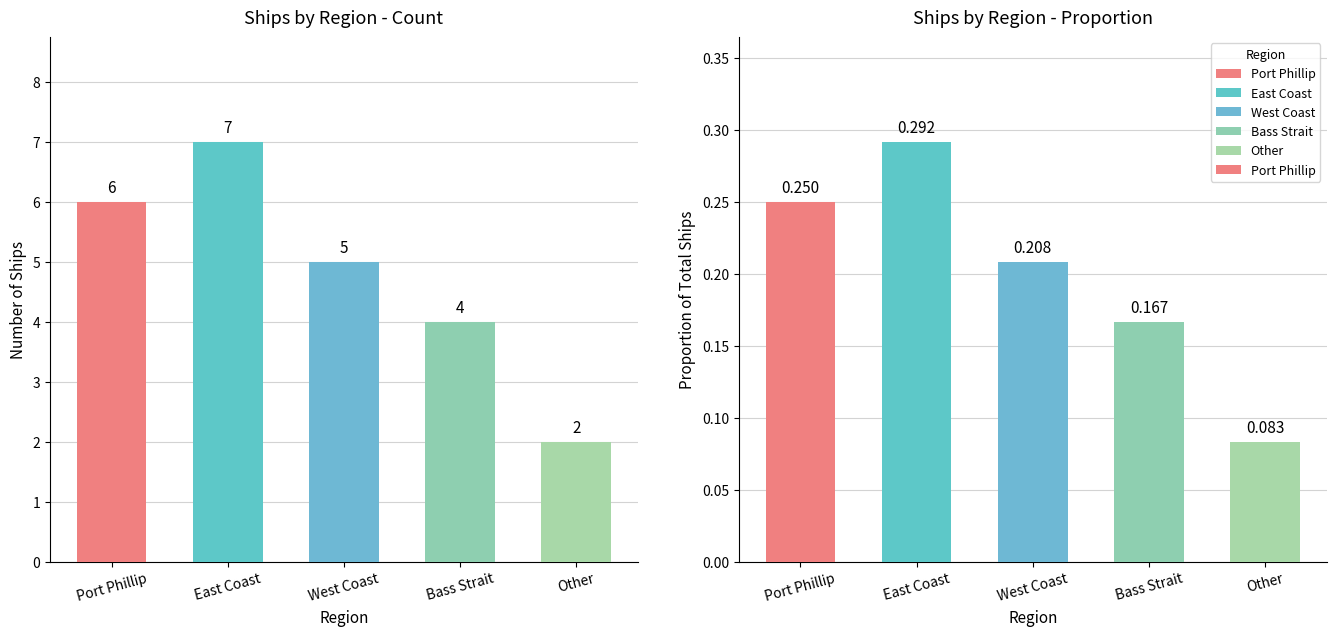

What is the maximum value shown in the chart?

0.3